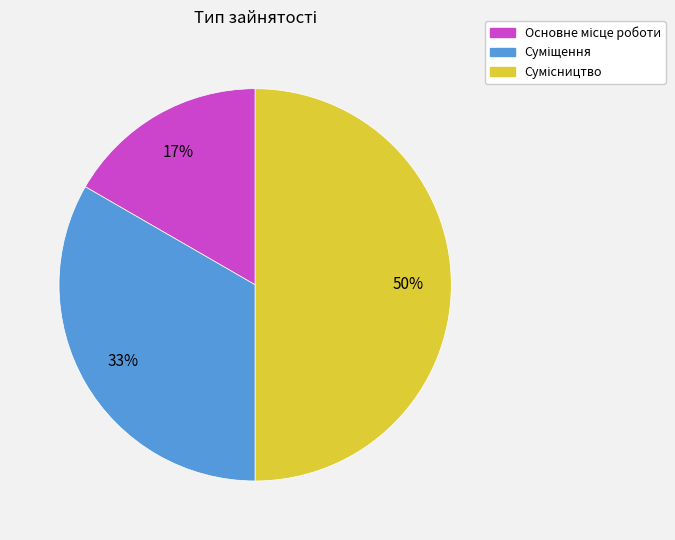

To the nearest percent, what is the difference between the largest and smallest slice percentages?

33%